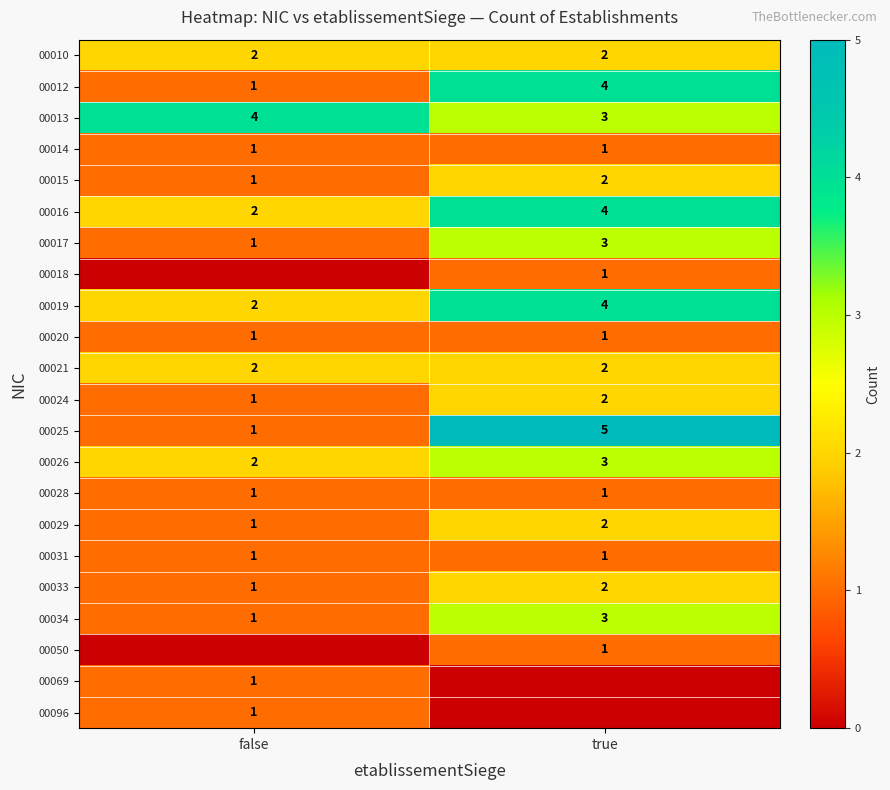

Rank the categories by 00017 value from highest to lowest.

true, false